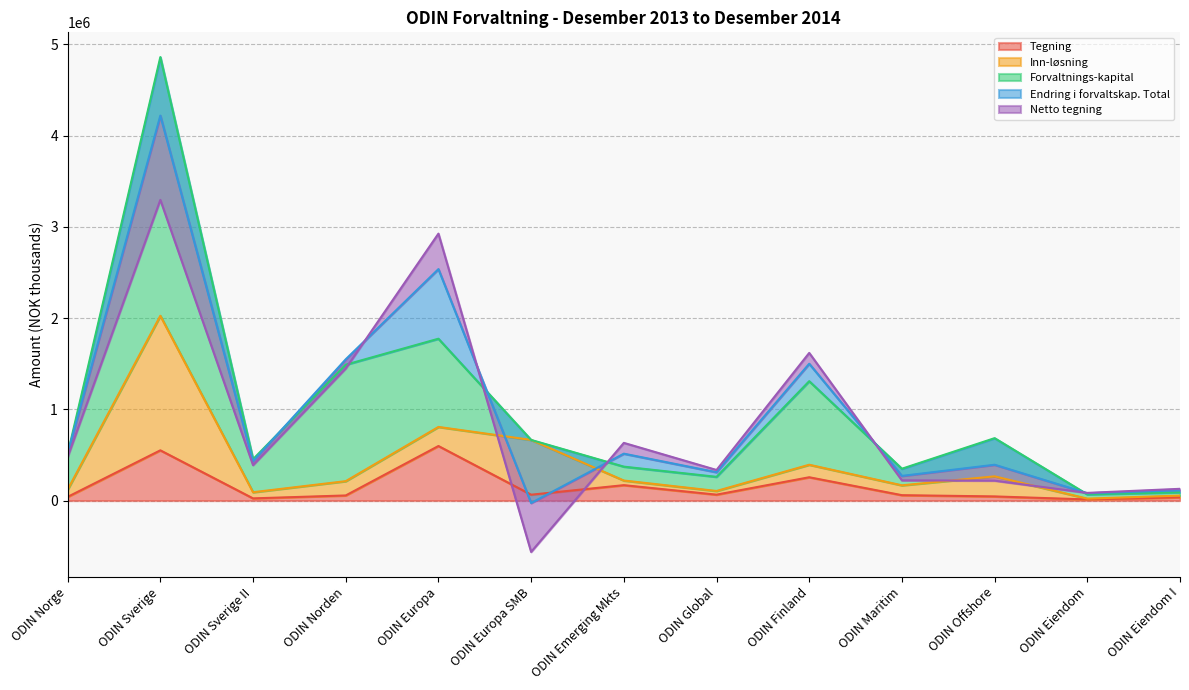

What is the difference between the maximum and minimum values in the Inn-løsning series?

1465996